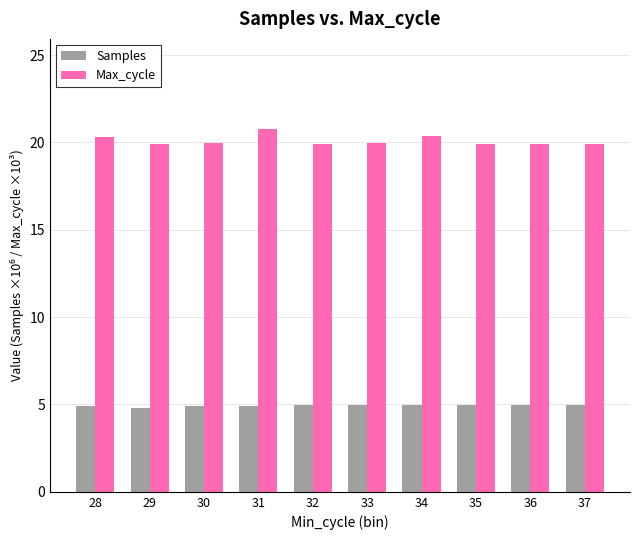

At which category does the chart reach its peak across all series?

31